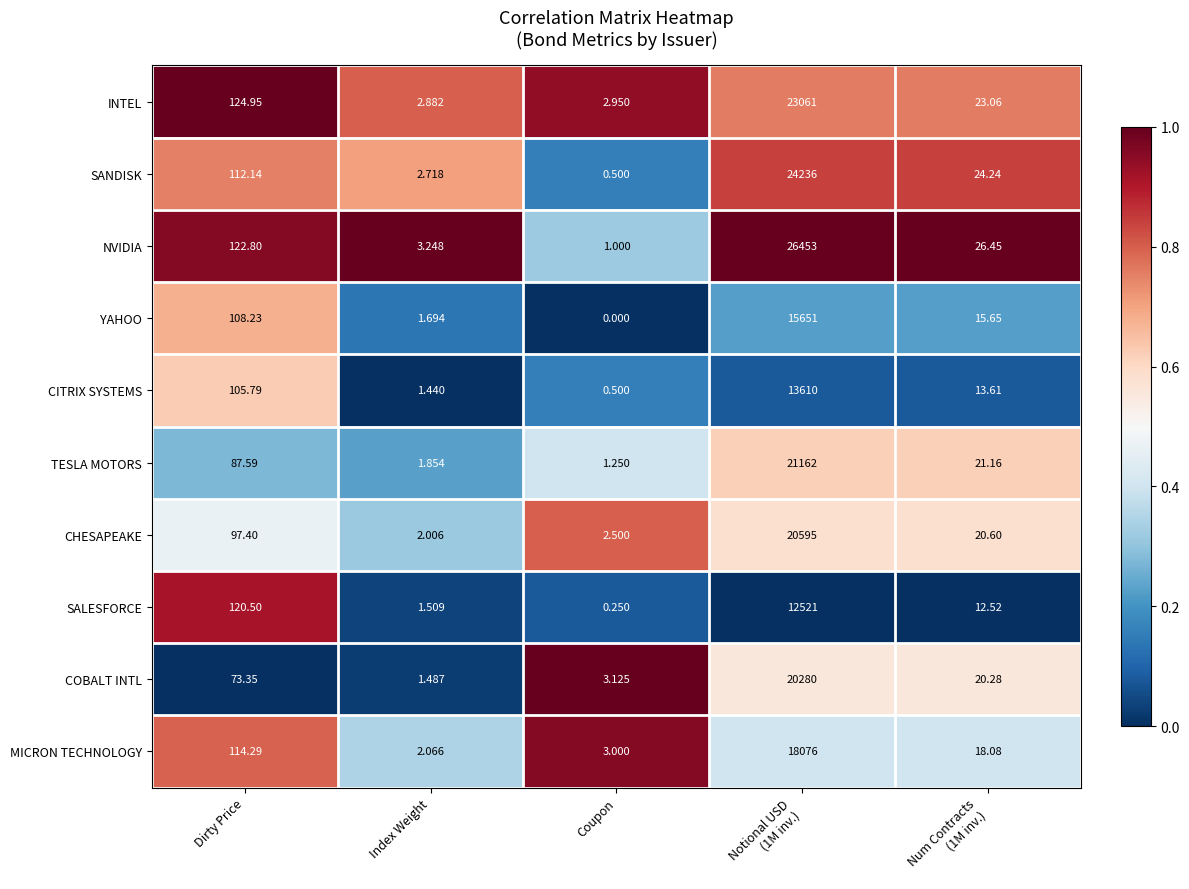

Is the value of TESLA MOTORS at Dirty Price greater than the value of INTEL at Index Weight?

Yes